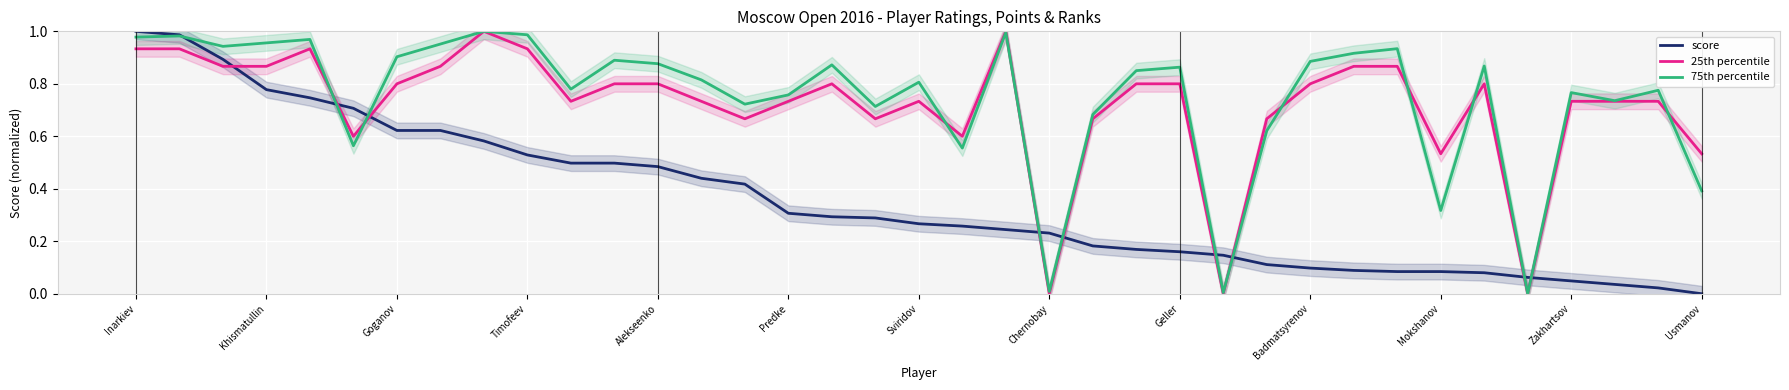

At how many categories does at least one series exceed 0?

37